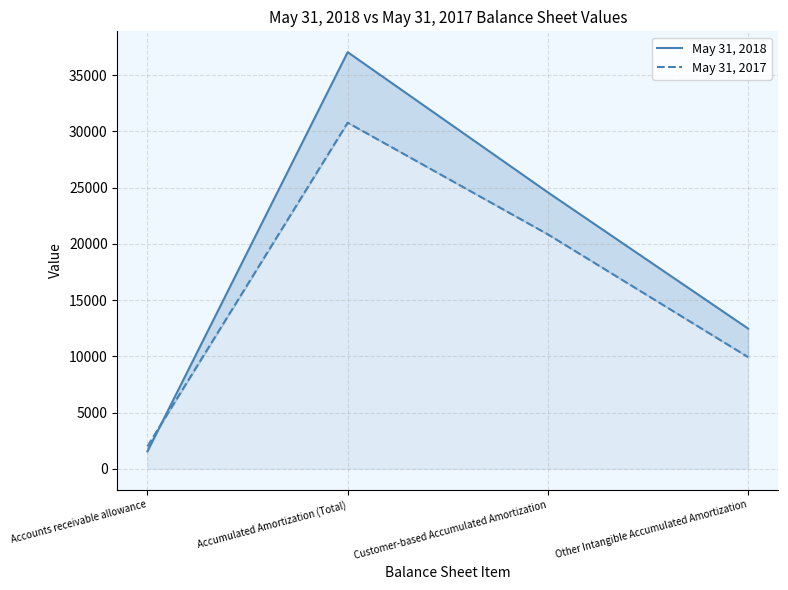

Reading right to left, transcribe all the data shown in this chart.

May 31, 2018: Other Intangible Accumulated Amortization=12470	Customer-based Accumulated Amortization=24579	Accumulated Amortization (Total)=37049	Accounts receivable allowance=1550
May 31, 2017: Other Intangible Accumulated Amortization=9931	Customer-based Accumulated Amortization=20846	Accumulated Amortization (Total)=30777	Accounts receivable allowance=2000